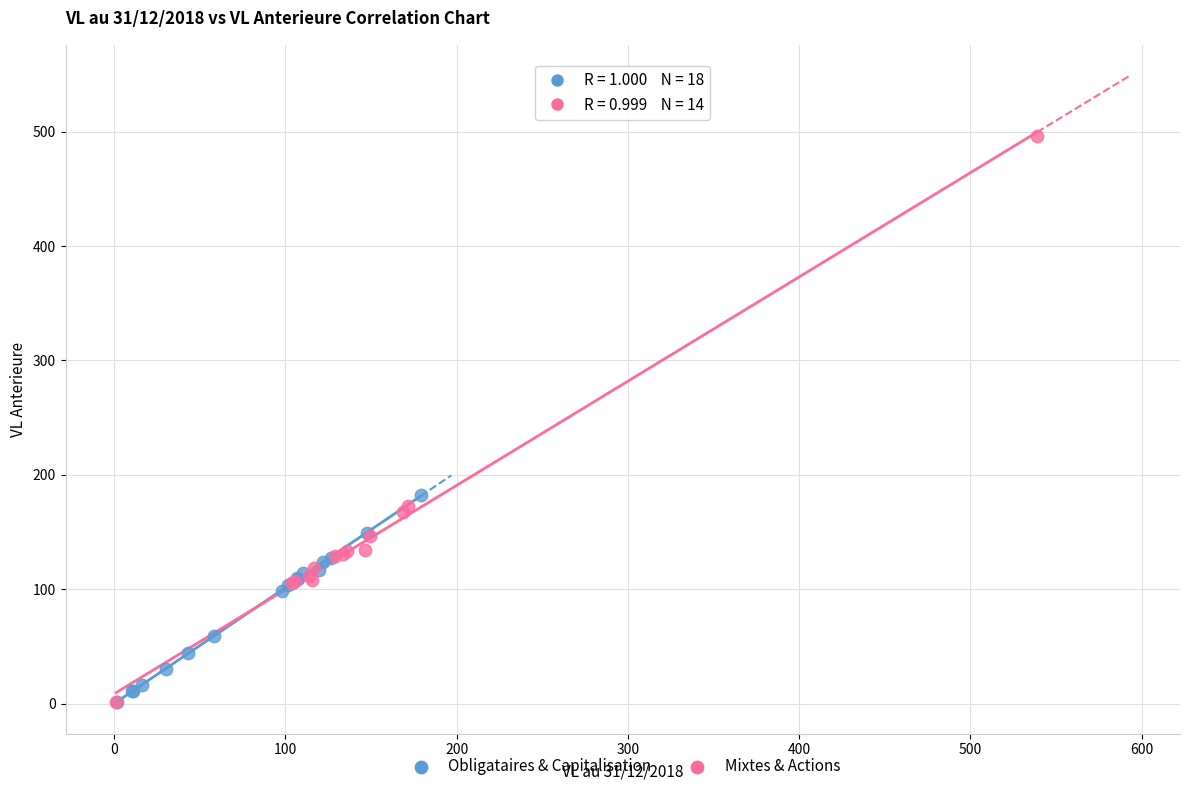

Which series reaches the maximum Y coordinate?

Mixtes & Actions